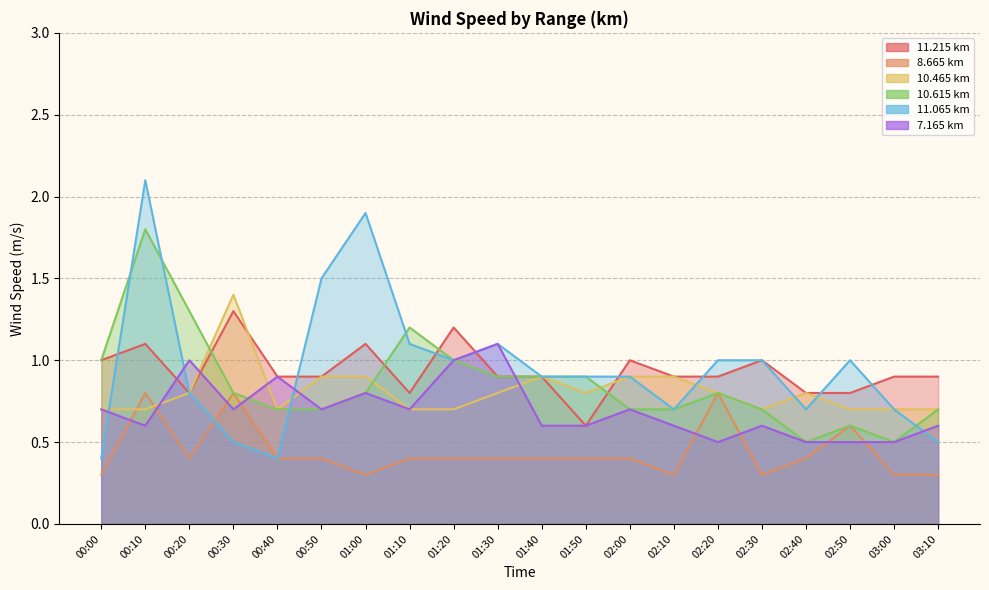

At which category is the sum across all series the highest?

00:10